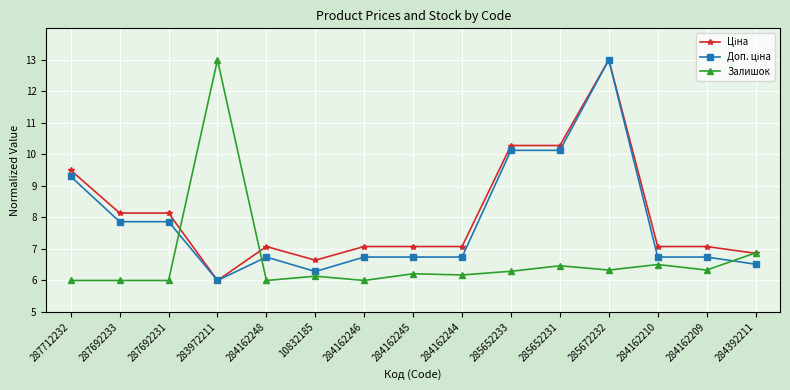

At which category is the sum across all series the highest?

285672232